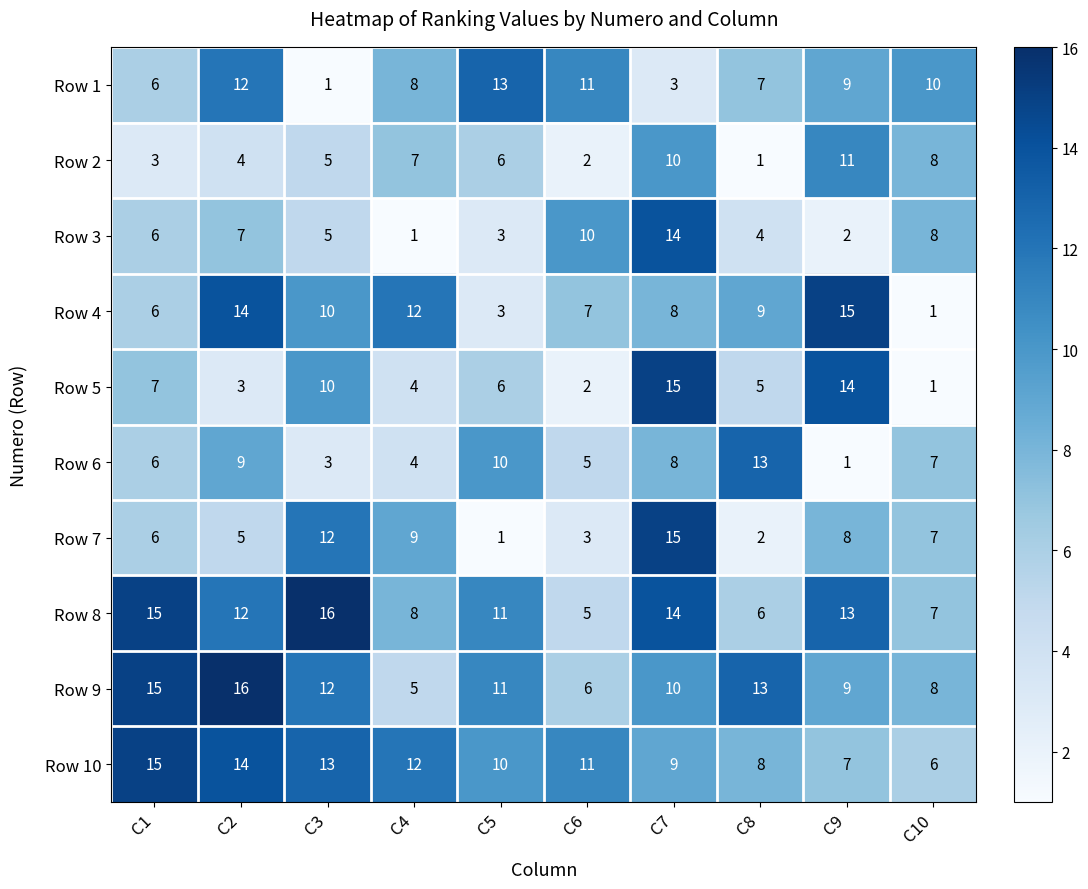

What is the difference between the maximum and second lowest values in the Row 3 series?

12